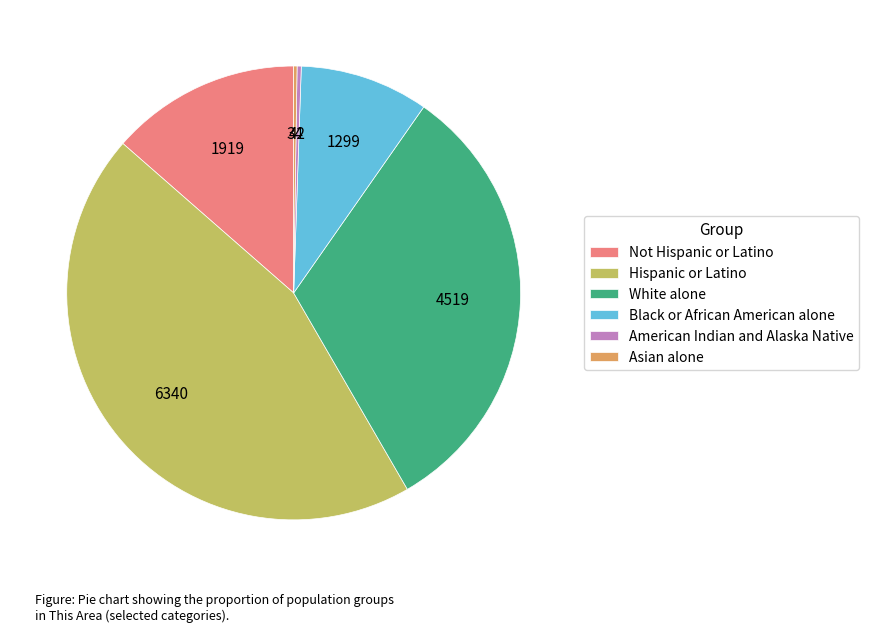

What is the ratio of the value at Not Hispanic or Latino to the value at Hispanic or Latino?

0.3